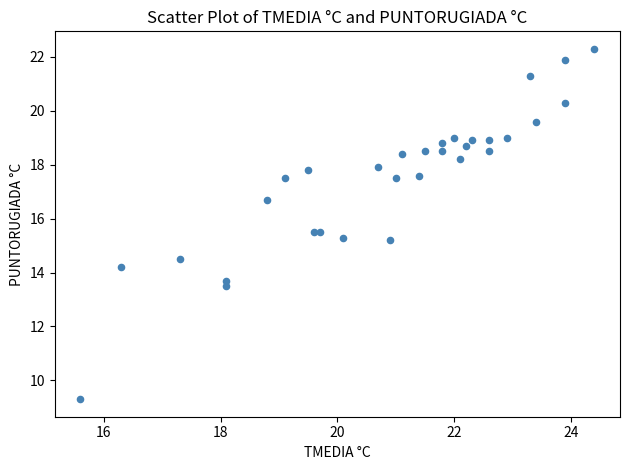

What is the range of Y values (max minus min)?

13.0